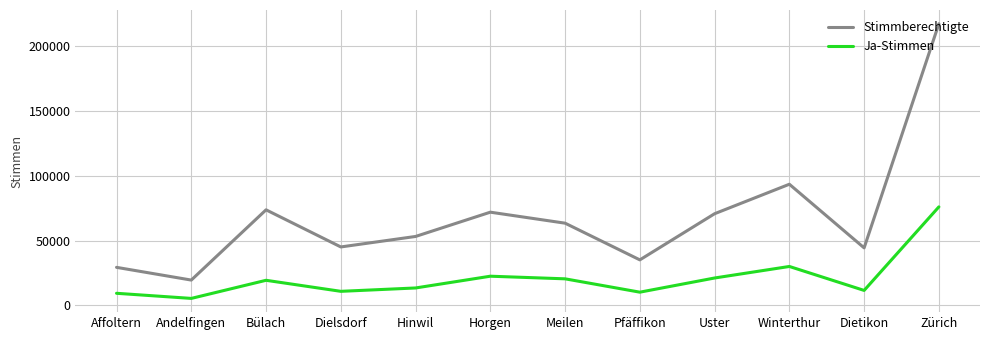

Read the Ja-Stimmen value at Andelfingen, to the nearest 10.

5330